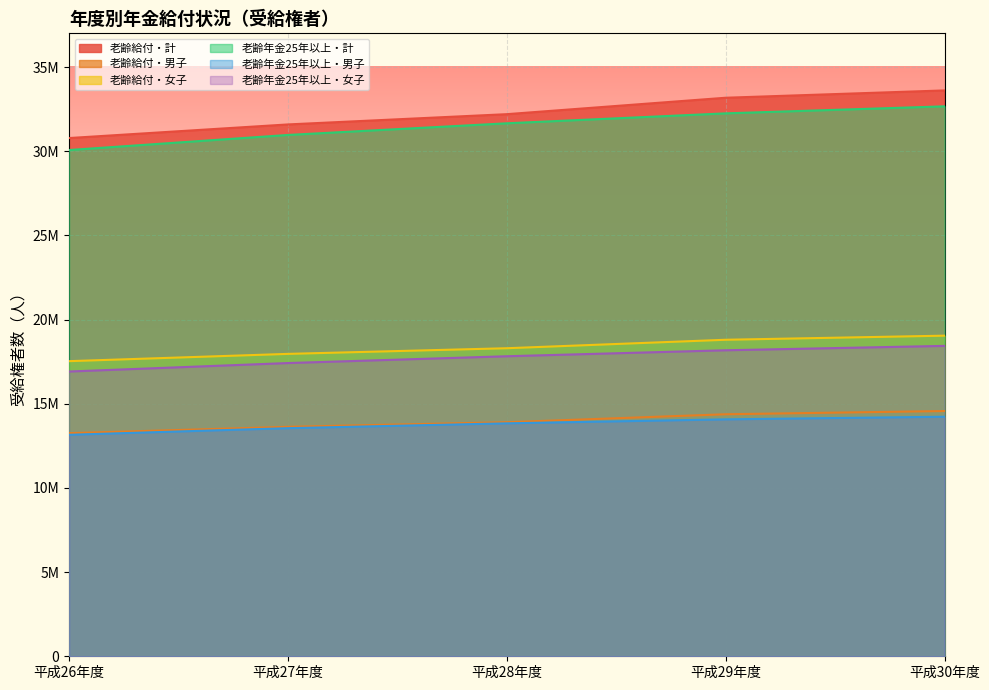

True or false: 老齢年金25年以上・女子 has more than 1 interior local peaks.

False